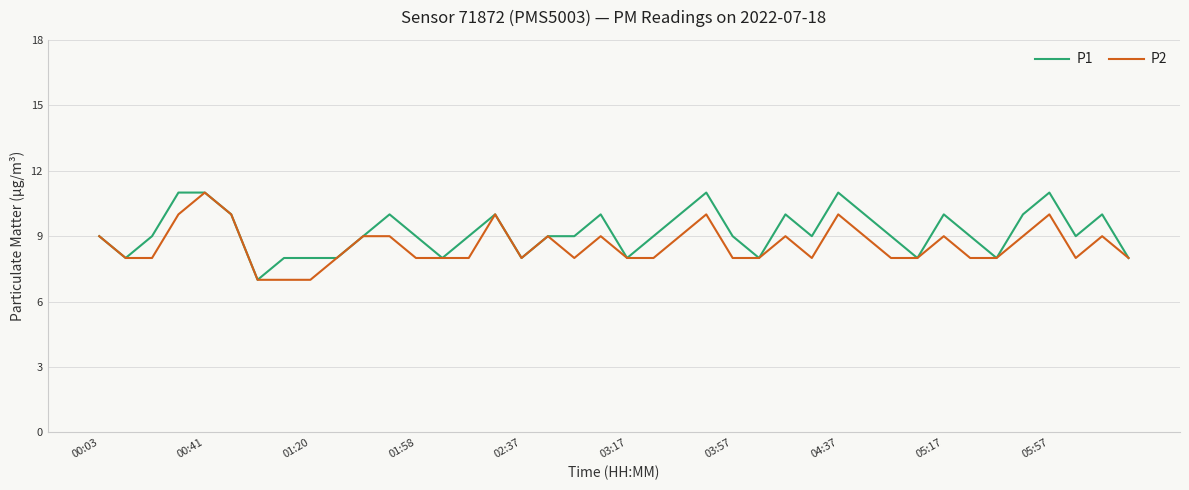

What is the lowest value of the P2 series?

7